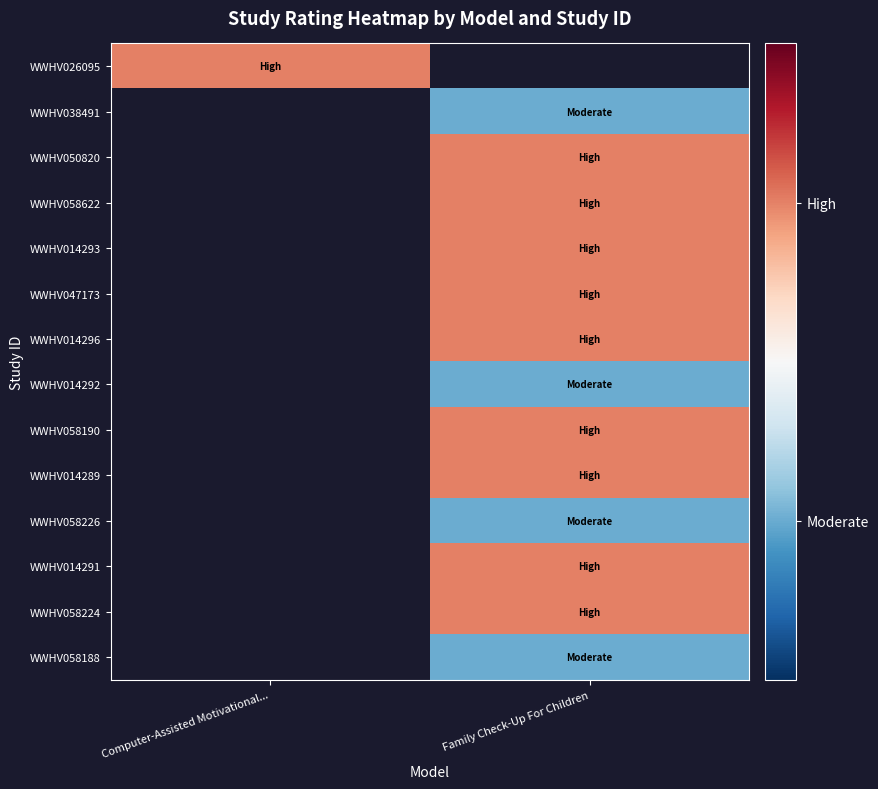

At how many categories does at least one series exceed 1?

2